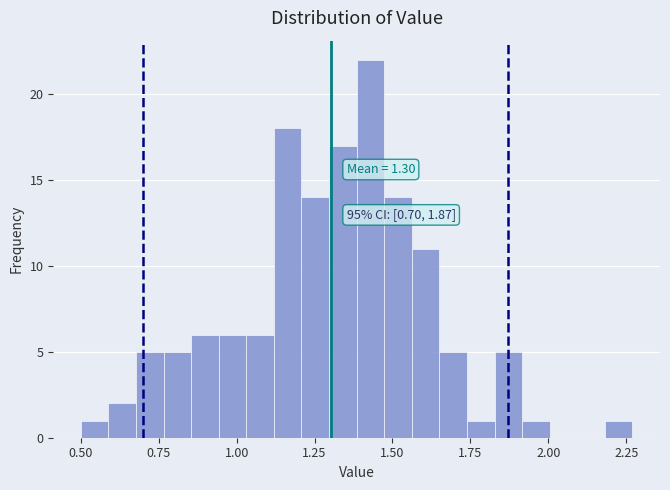

Around what value on the x-axis is the tallest bar? Give the approximate position of its centre, as read against the axis.

1.45